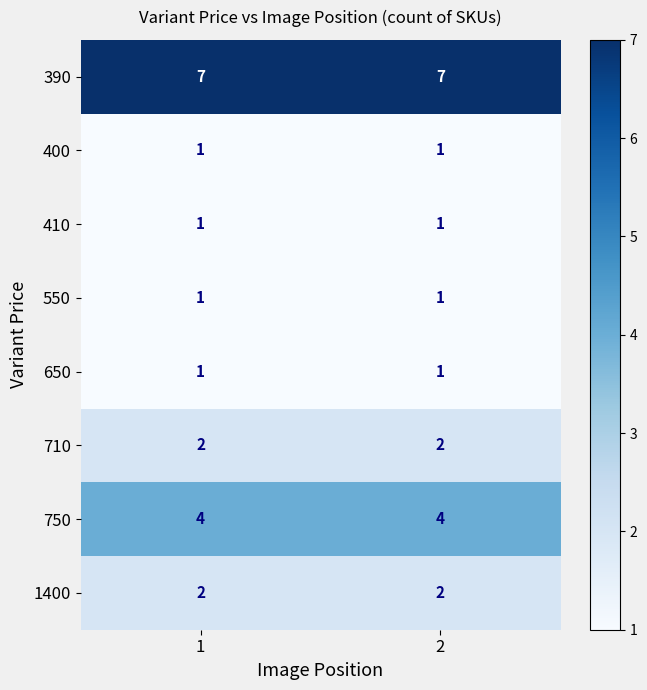

Reading left to right, transcribe all the data shown in this chart.

390: 1=7	2=7
400: 1=1	2=1
410: 1=1	2=1
550: 1=1	2=1
650: 1=1	2=1
710: 1=2	2=2
750: 1=4	2=4
1400: 1=2	2=2